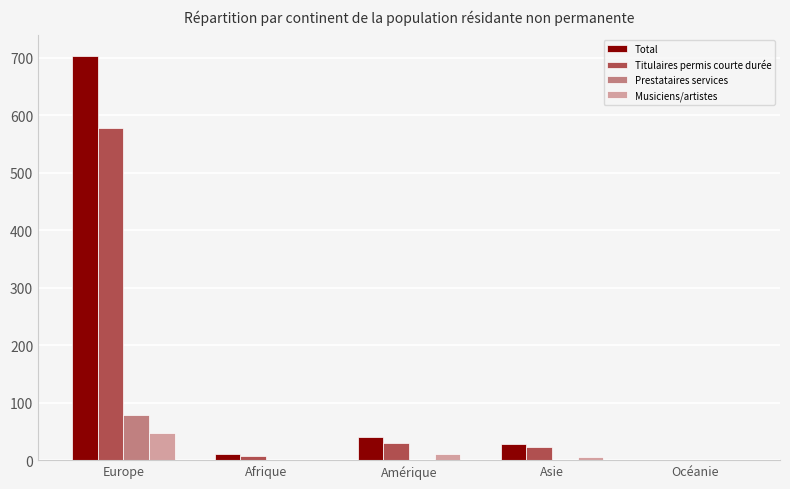

Which category has the highest value in the Total series?

Europe